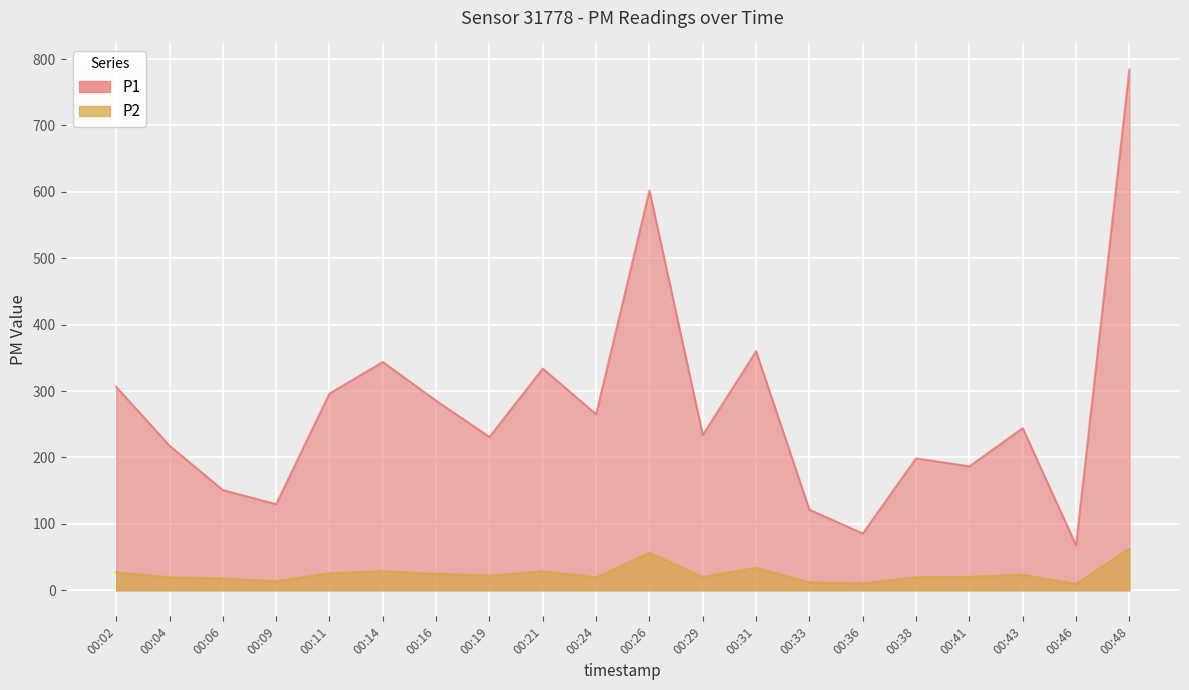

The value of P2 at 00:21 is 28.9. True or false?

True